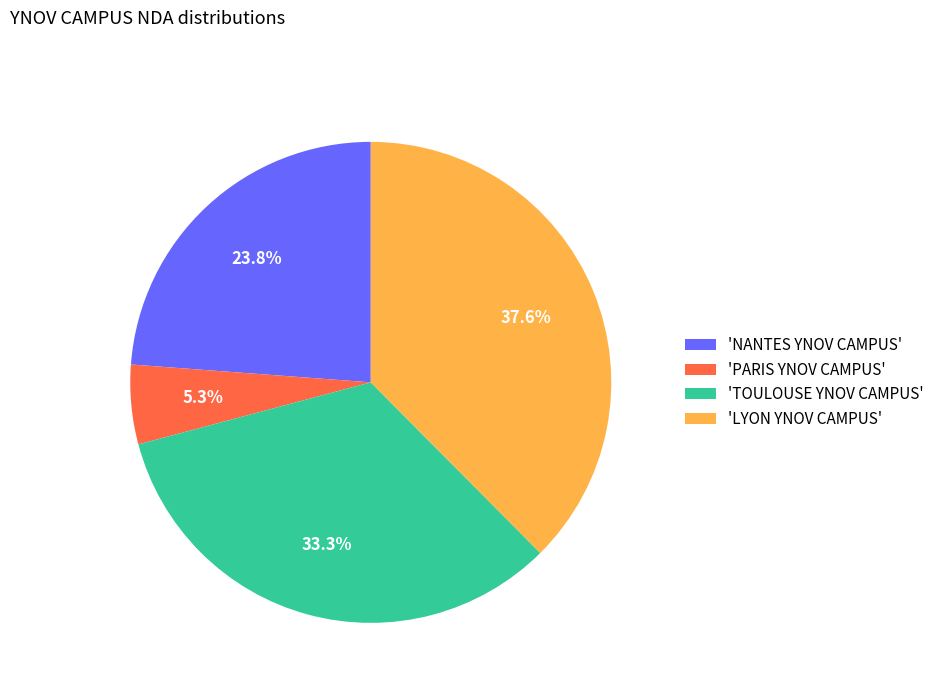

Is there any slice that represents more than half of the pie?

No